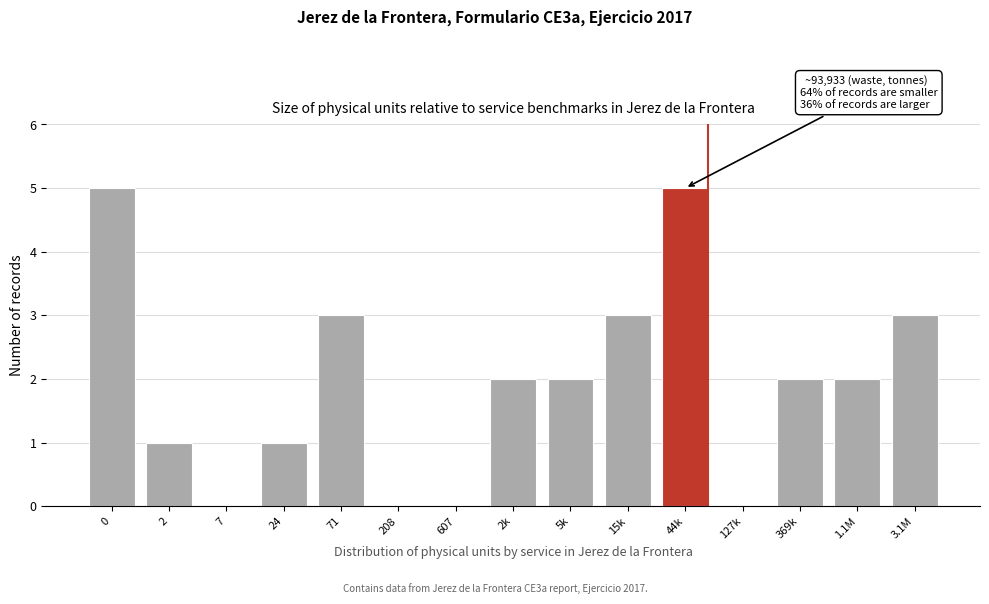

Reading right to left, extract all data points from this chart.

3.1M=3	1.1M=2	369k=2	127k=0	44k=5	15k=3	5k=2	2k=2	607=0	208=0	71=3	24=1	7=0	2=1	0=5